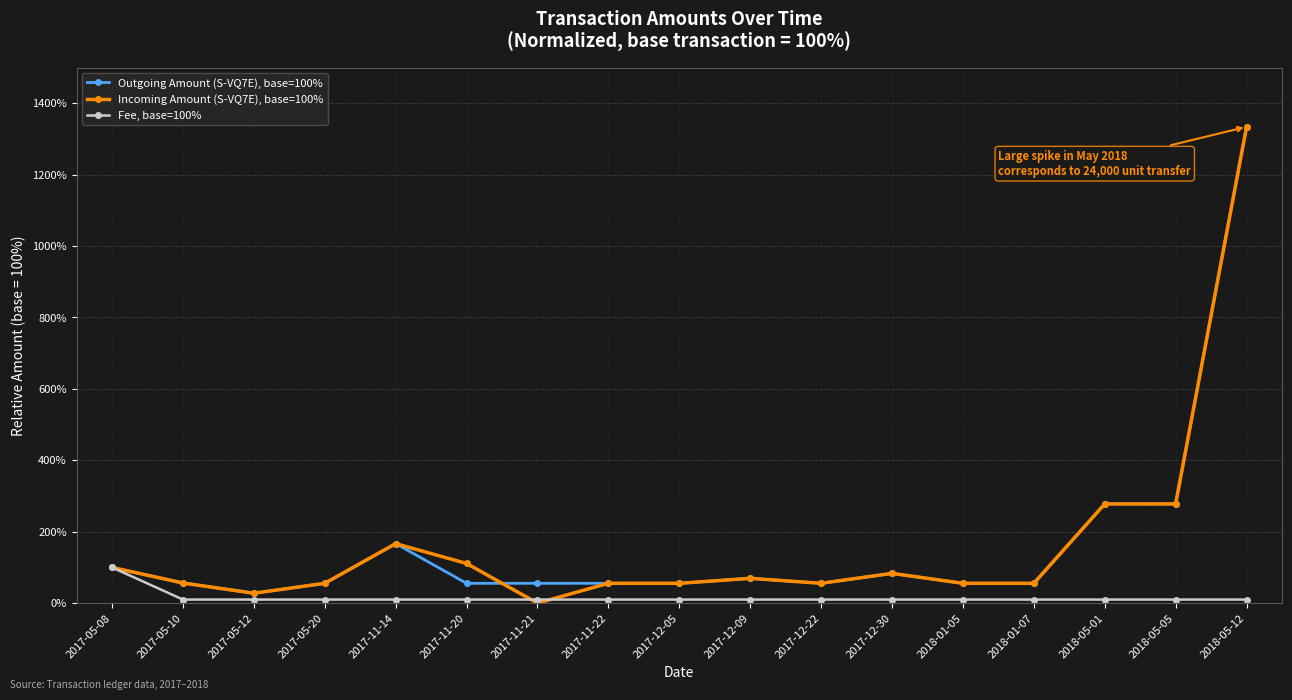

What is the spread (max minus min) of values at 2017-05-20?

45.6